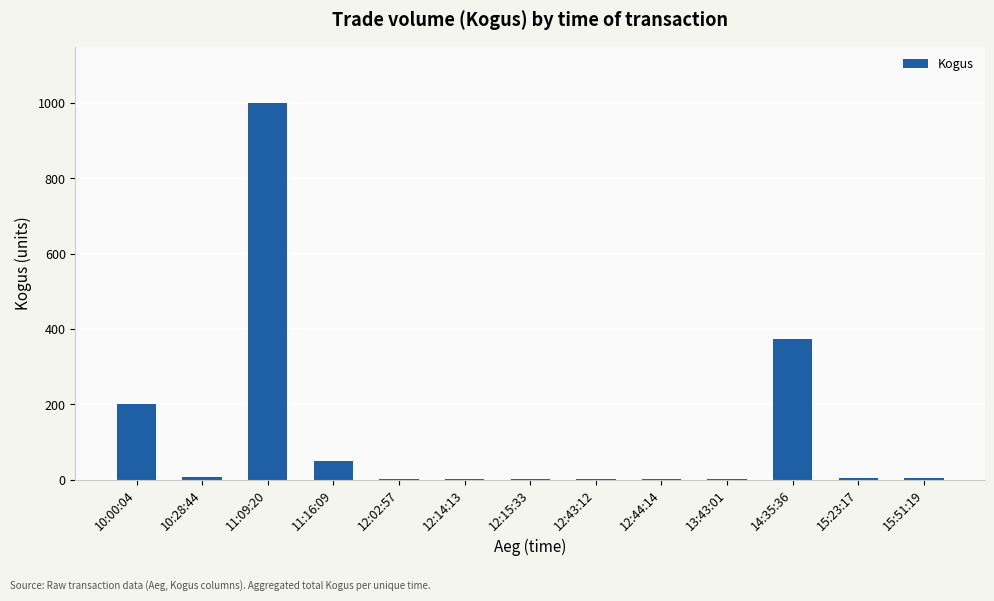

The value at 12:02:57 is 1. True or false?

True